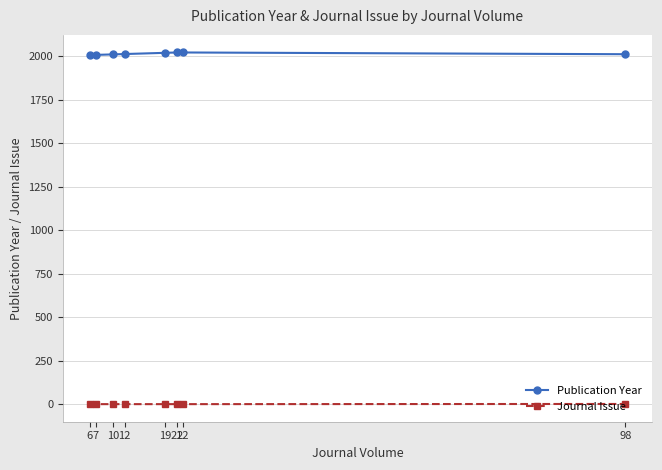

True or false: Journal Issue has a value of 1 at 7.

True